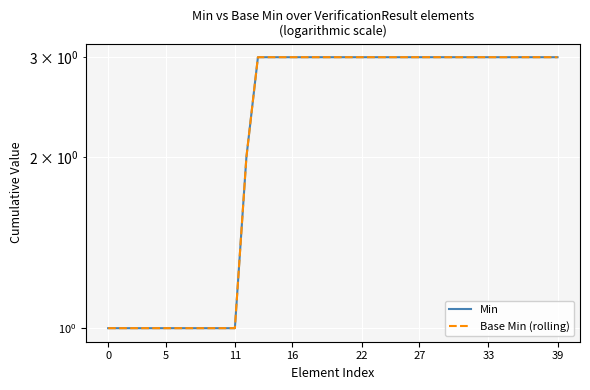

At how many categories does at least one series exceed 1?

28